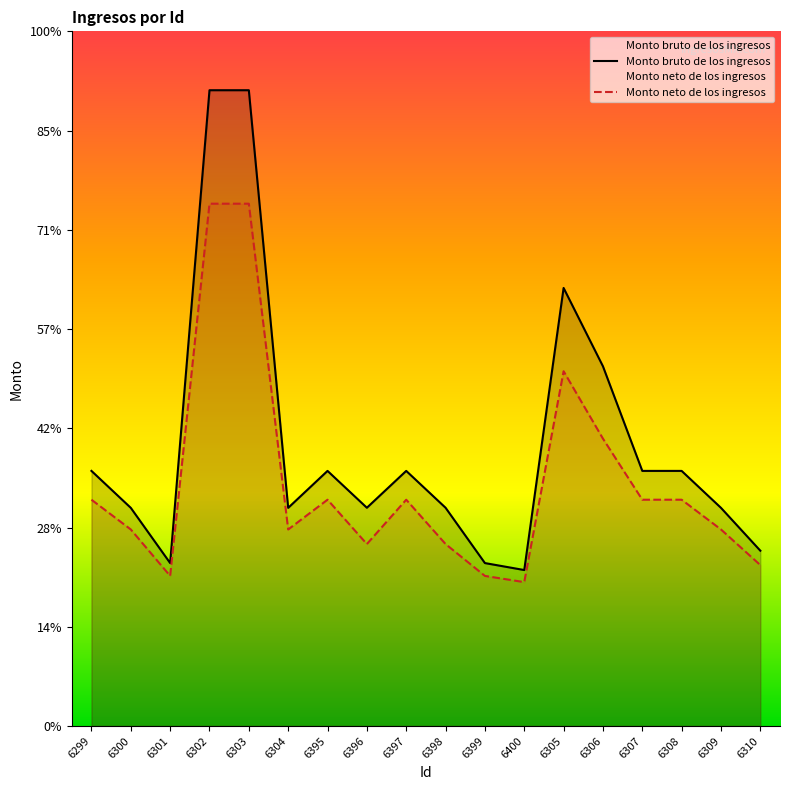

List the series in order of their peak value, highest first.

Monto bruto de los ingresos, Monto neto de los ingresos